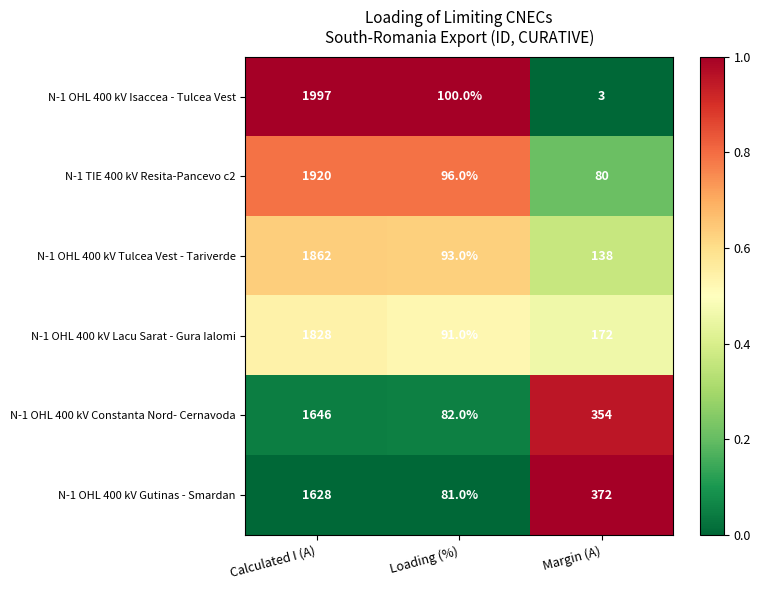

How many N-1 OHL 400 kV Gutinas - Smardan values are between 81 and 1628?

3